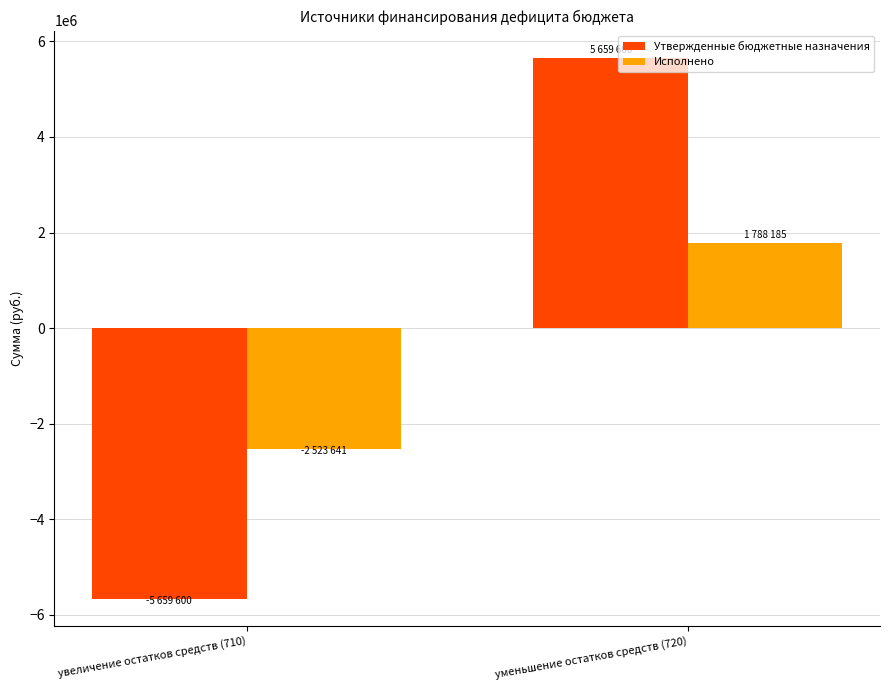

What position from the left is уменьшение остатков средств (720)?

2